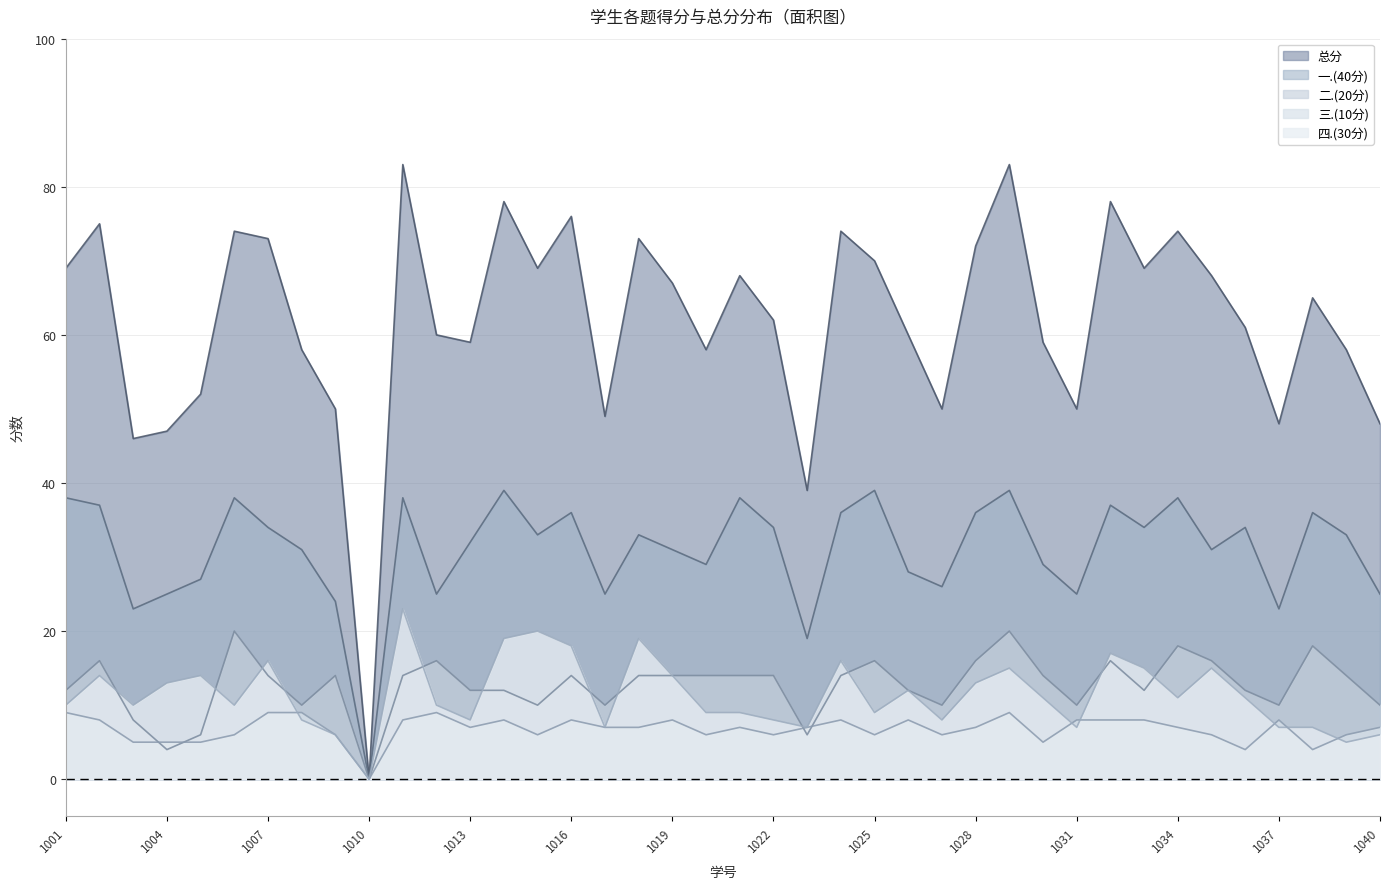

What is the value of the 一.(40分) point at the 34th from the left?

38